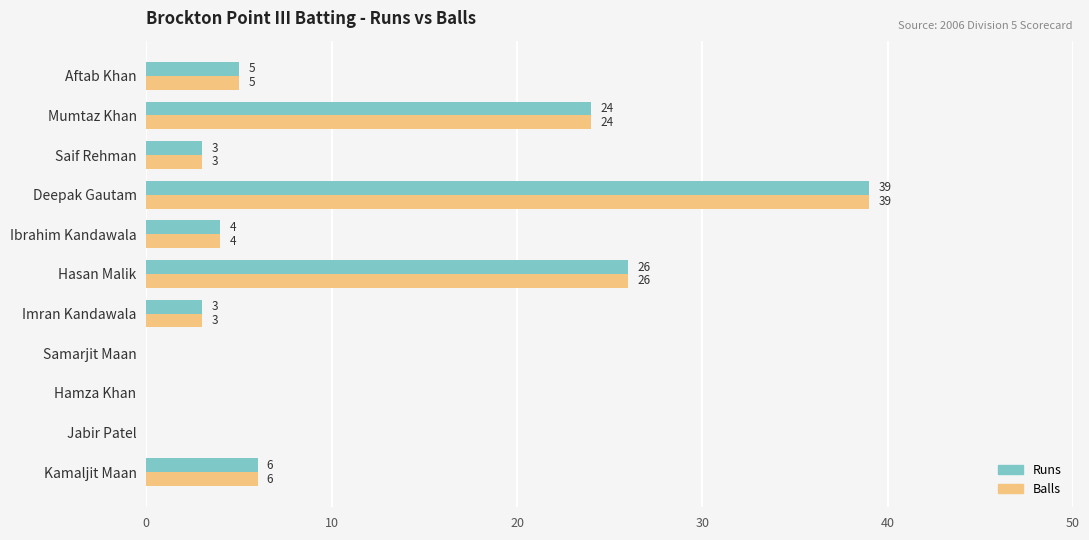

Is the value of Balls at Aftab Khan greater than the value of Runs at Ibrahim Kandawala?

Yes